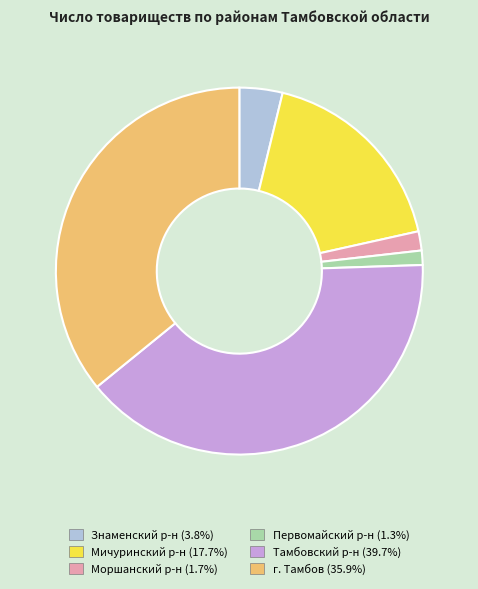

Is Знаменский р-н (3.8%) the majority of the pie?

No